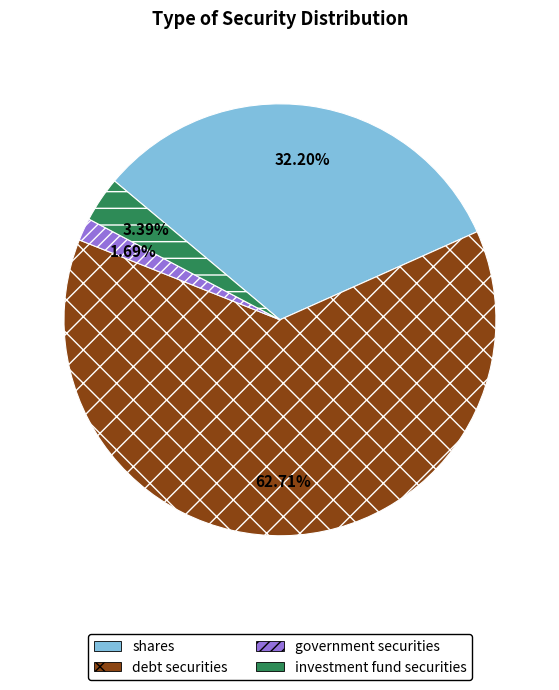

To the nearest percent, what portion does shares represent?

32%